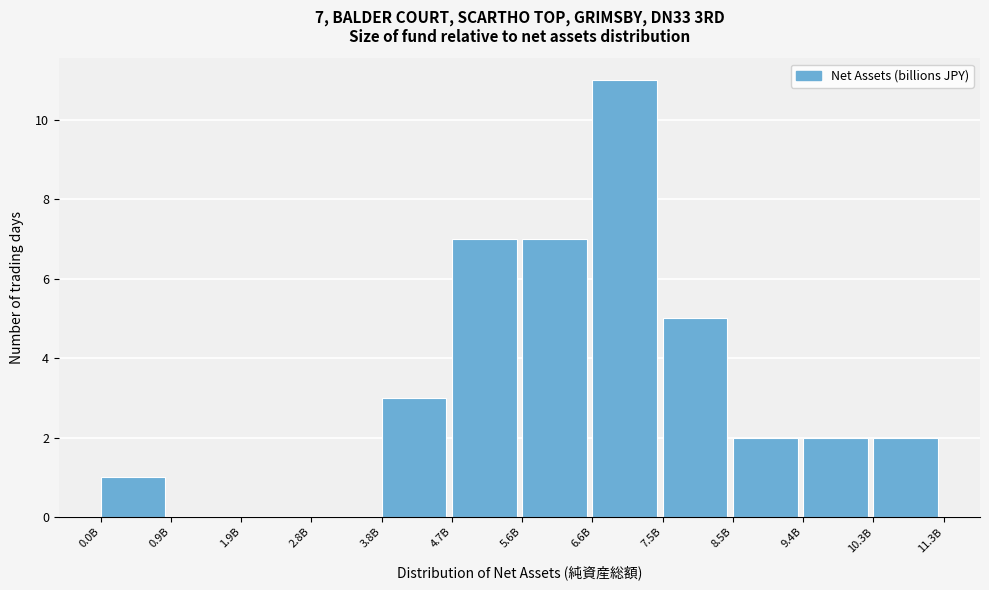

Reading left to right, extract all data points from this chart.

0.0B=1	0.9B=0	1.9B=0	2.8B=0	3.8B=3	4.7B=7	5.6B=7	6.6B=11	7.5B=5	8.5B=2	9.4B=2	10.3B=2